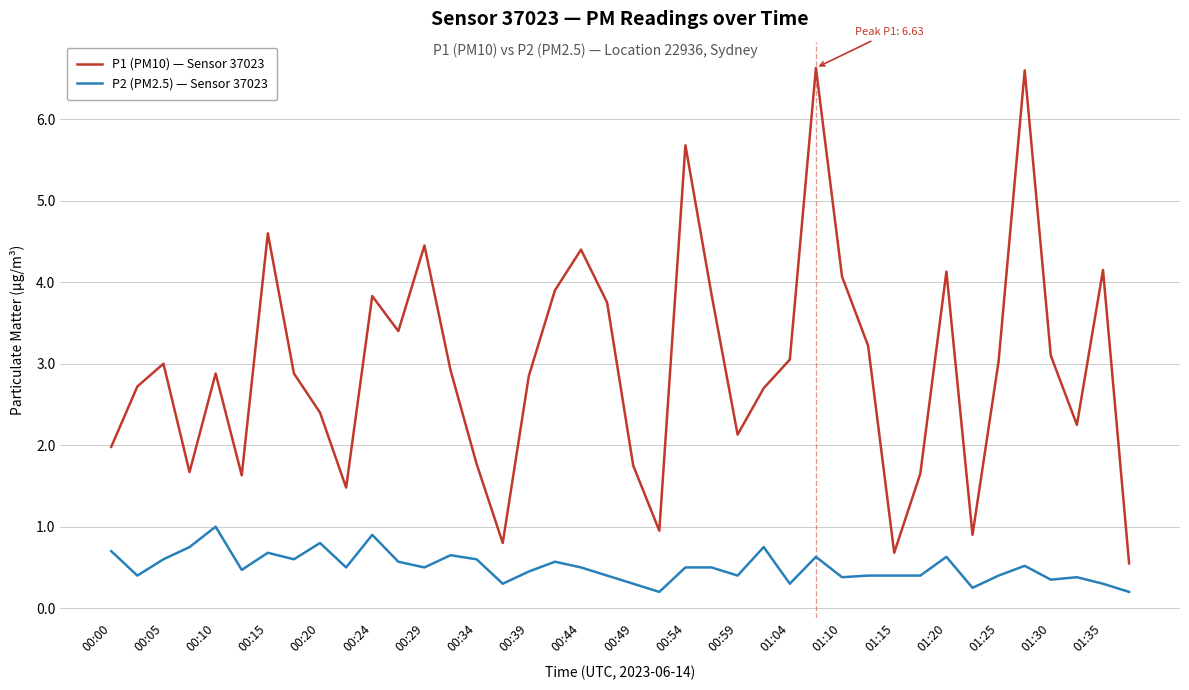

List the series in order of their peak value, lowest first.

P2 (PM2.5) — Sensor 37023, P1 (PM10) — Sensor 37023